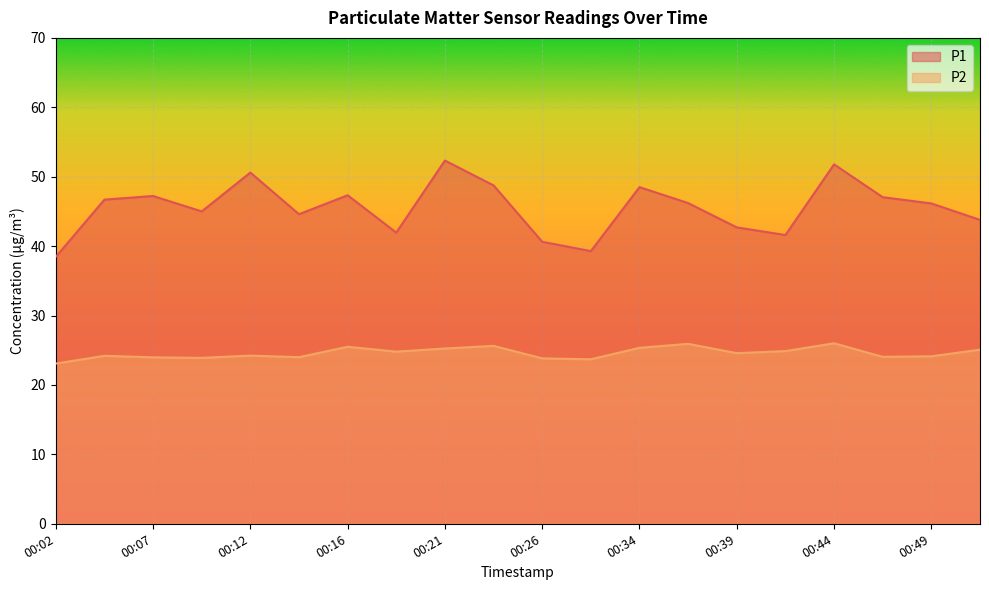

Where does the P1 series first go above 46?

00:04